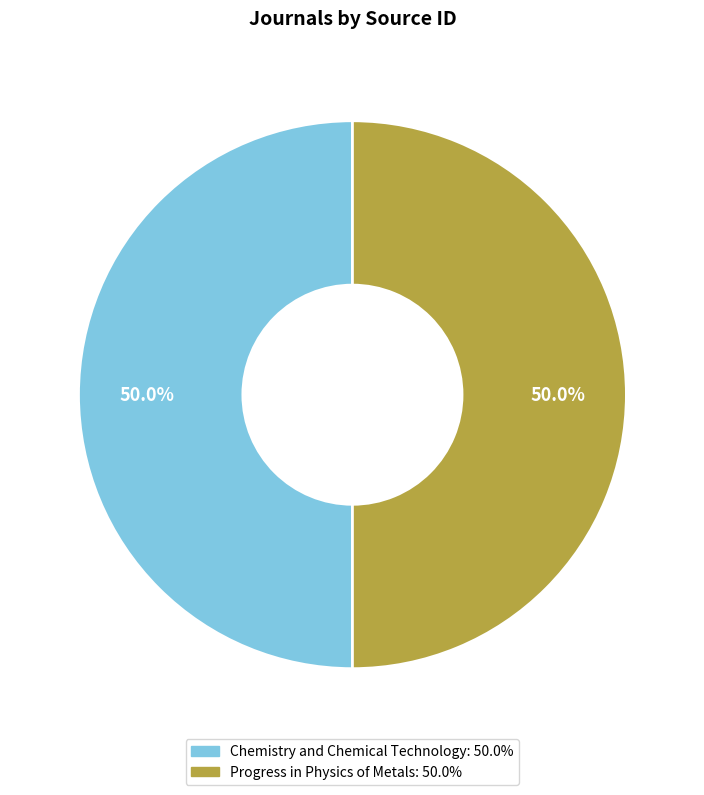

What portion of the pie excludes Progress in Physics of Metals?

50.0%